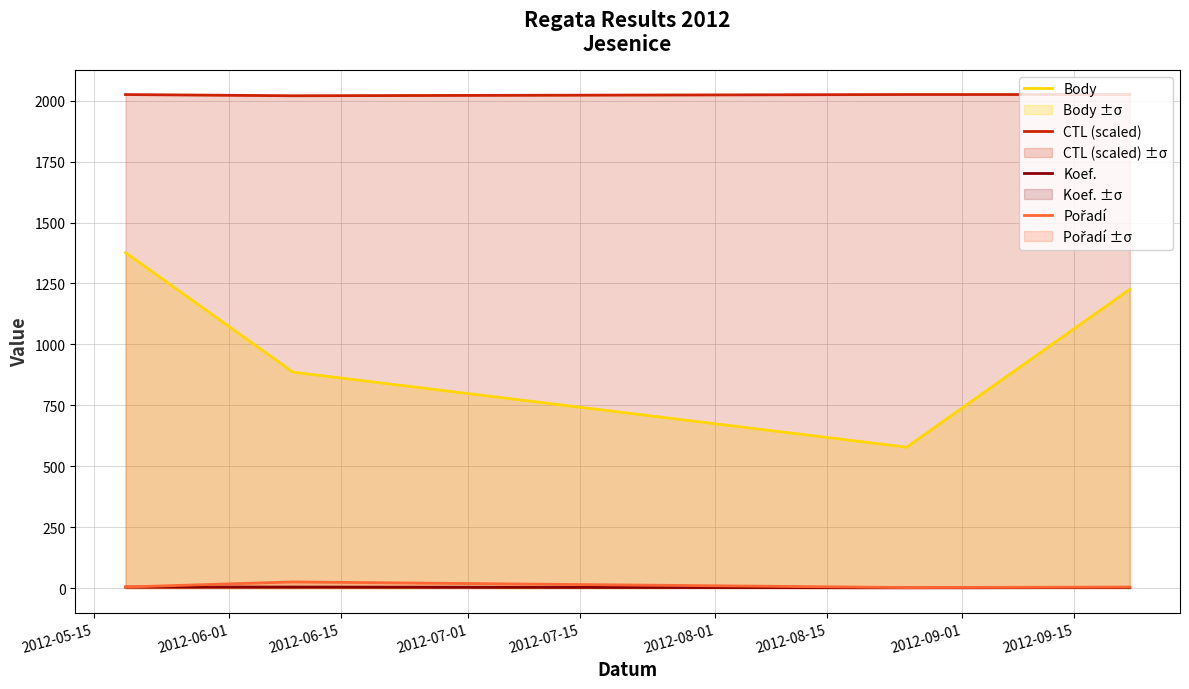

True or false: Body and CTL (scaled) intersect in this chart.

False